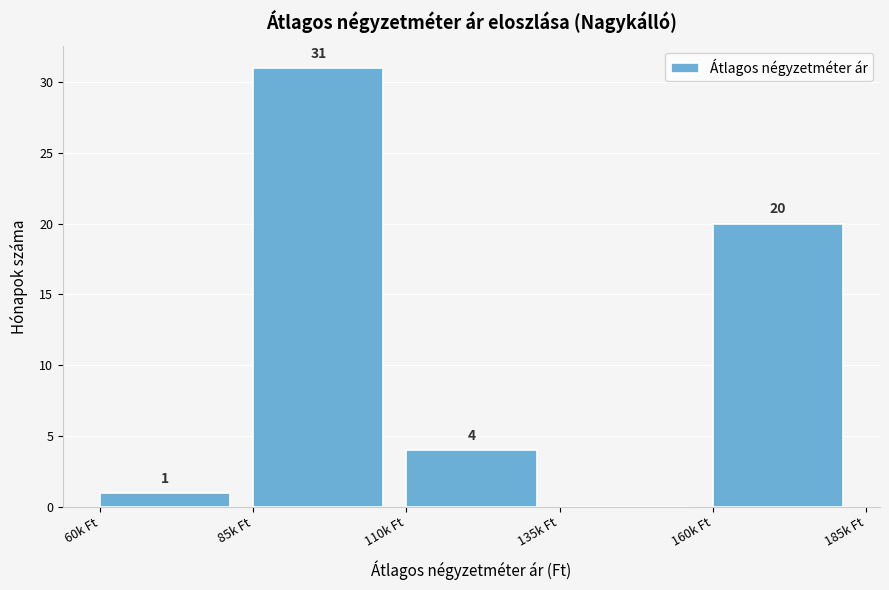

Reading left to right, what are all the values shown in this chart?

60k Ft=1	85k Ft=31	110k Ft=4	135k Ft=0	160k Ft=20